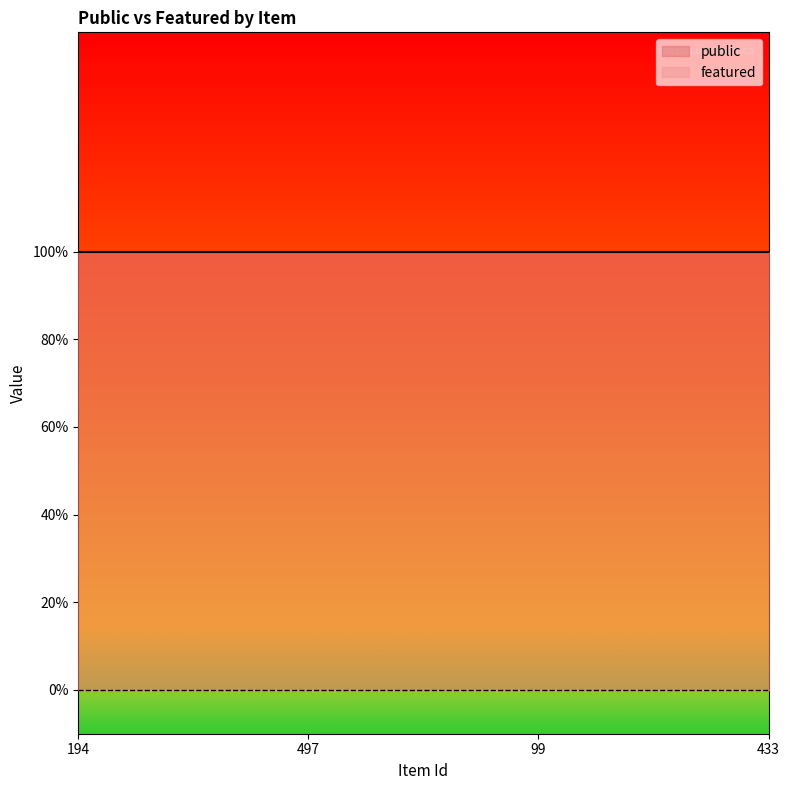

What is the sum of the public values at 433 and 194?

2